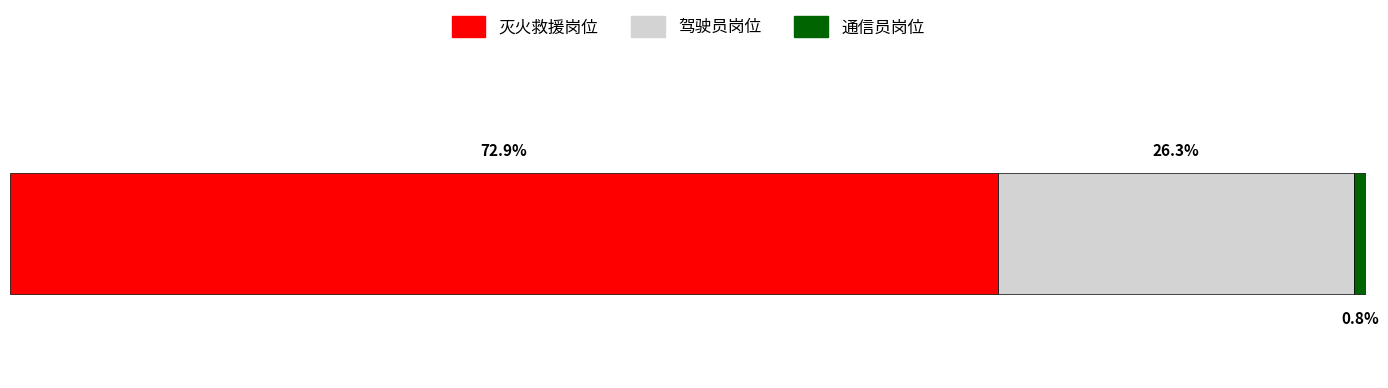

Which series has the widest spread of values?

灭火救援岗位